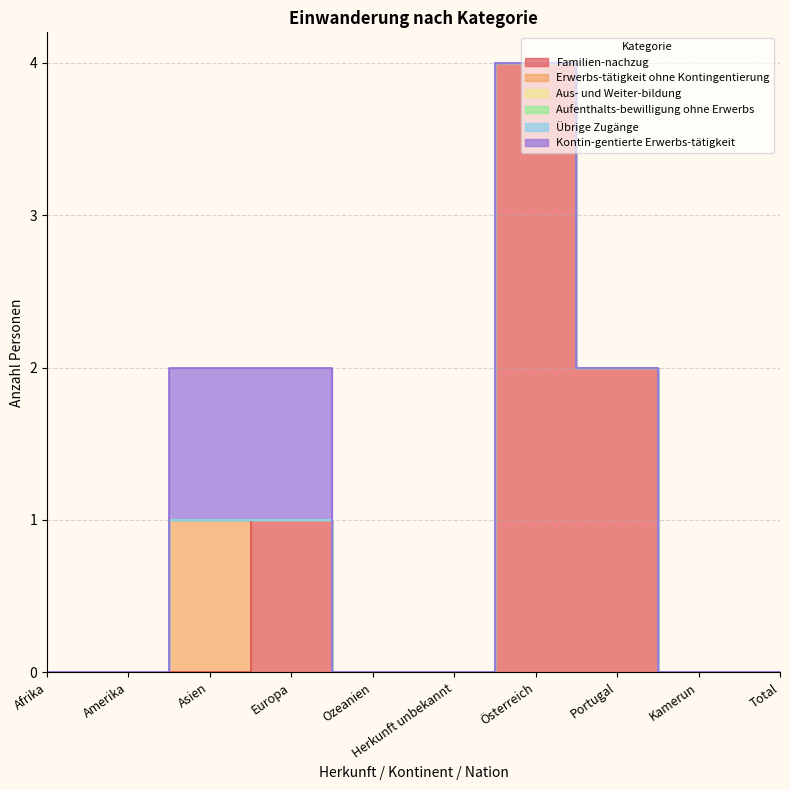

Which series has the largest total across all categories?

Familien-nachzug